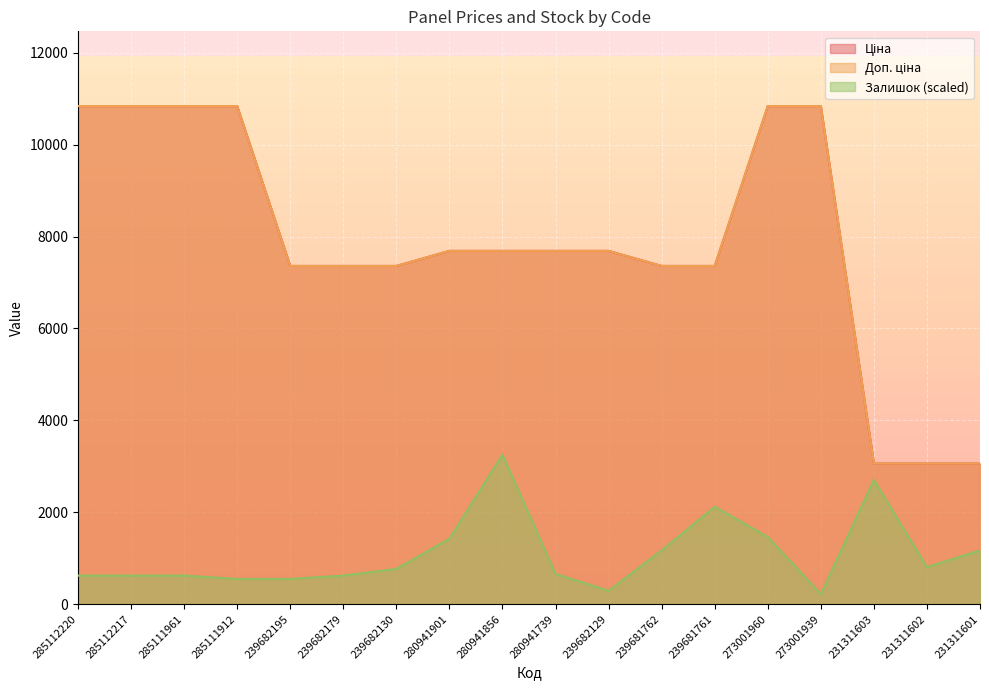

True or false: Залишок and Доп. ціна intersect in this chart.

False